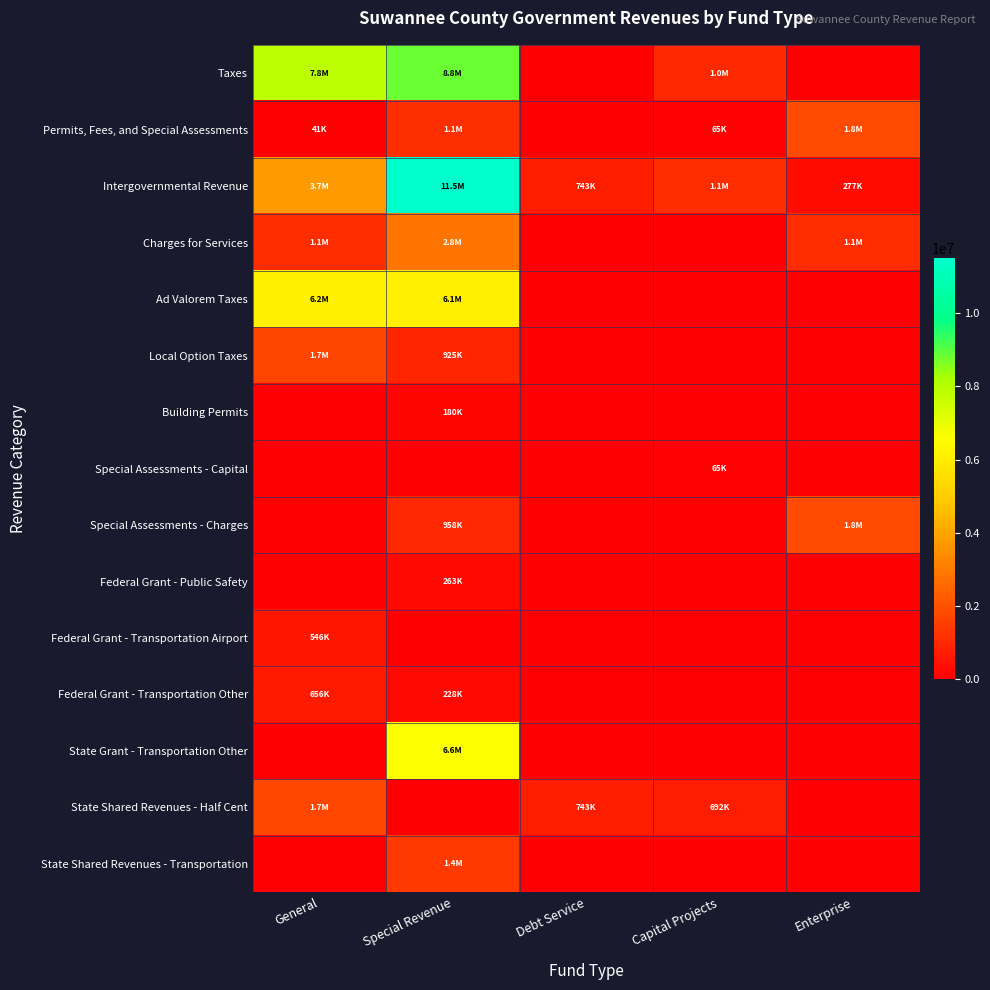

What is the total value across all series at General?

23459740